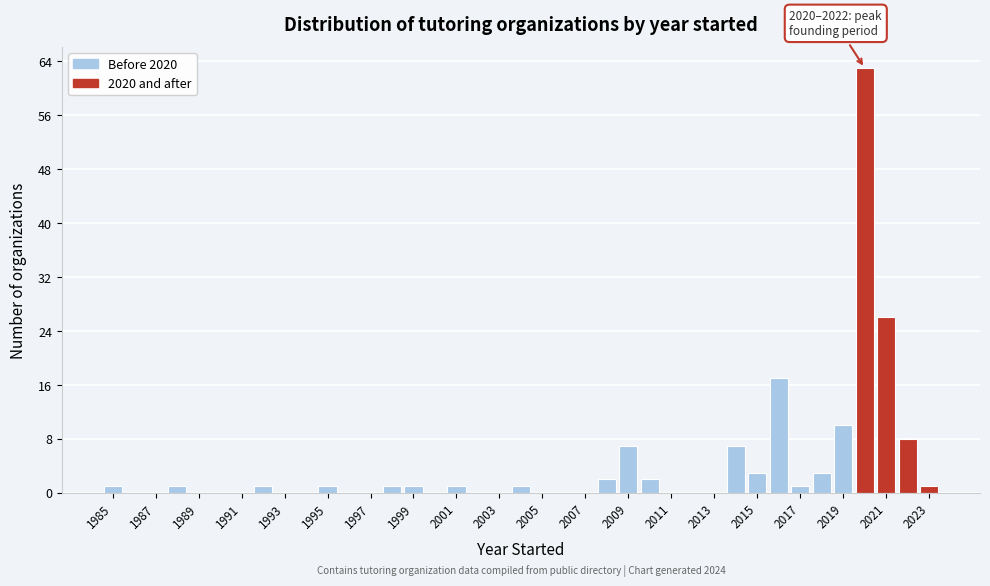

Which range on the x-axis has the tallest bar?

2019.5 to 2020.5